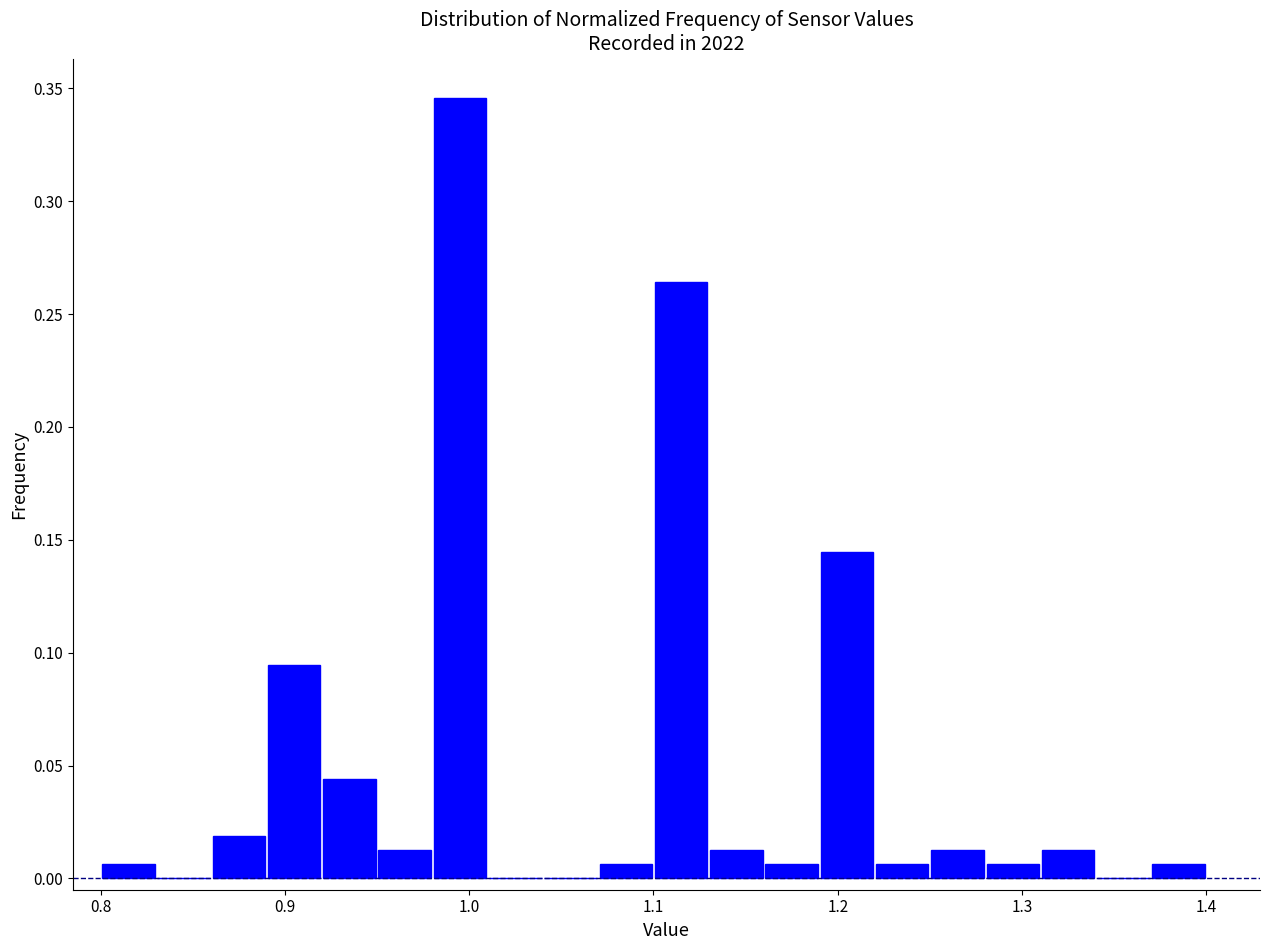

Around what value on the x-axis is the tallest bar? Give the approximate position of its centre, as read against the axis.

1.00